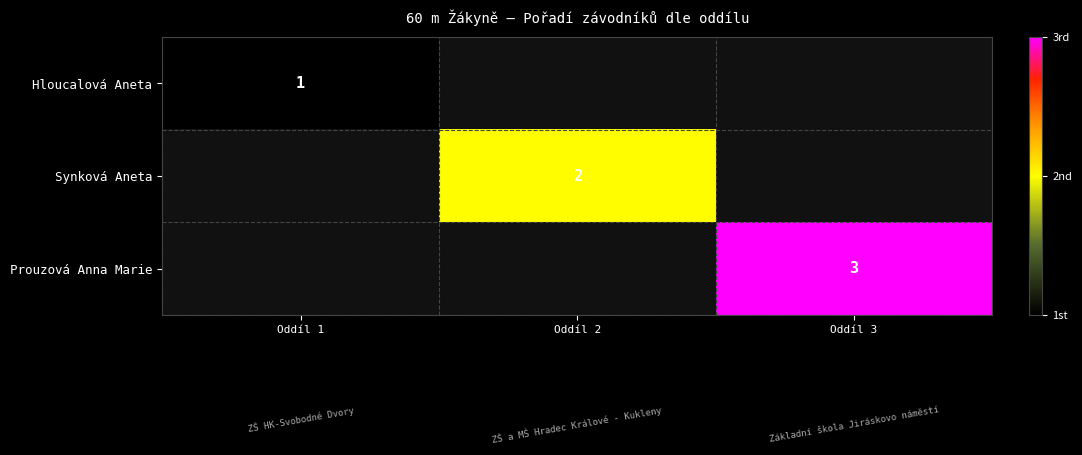

The value of Synková Aneta at Oddíl 2 is 2. True or false?

True